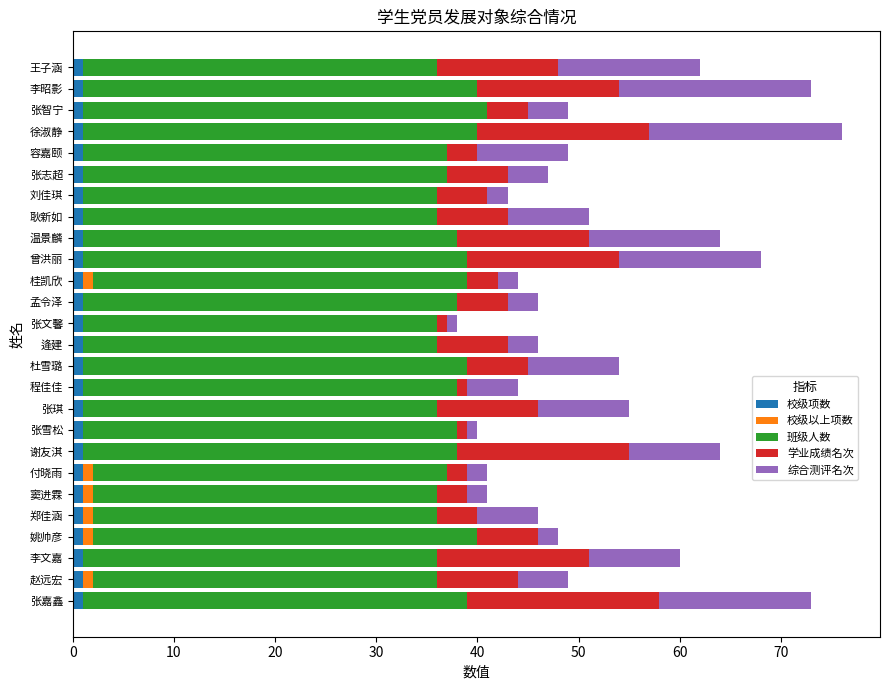

How many data points does each series have?

26